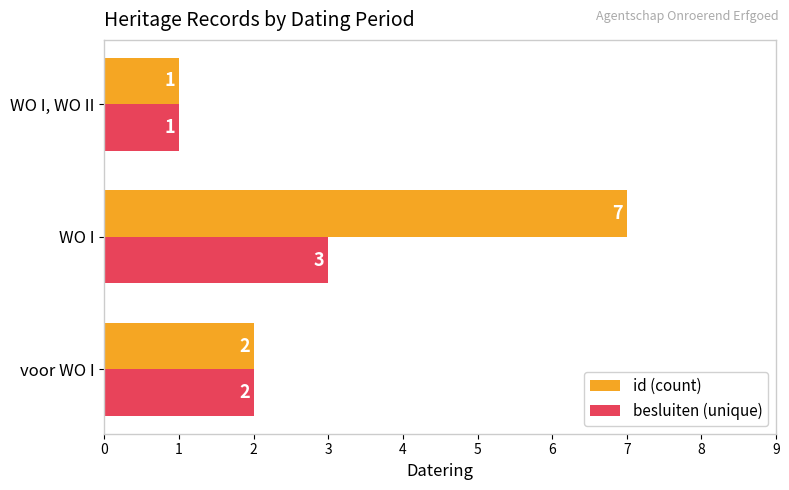

What is the difference between the maximum and minimum values in the id (count) series?

6